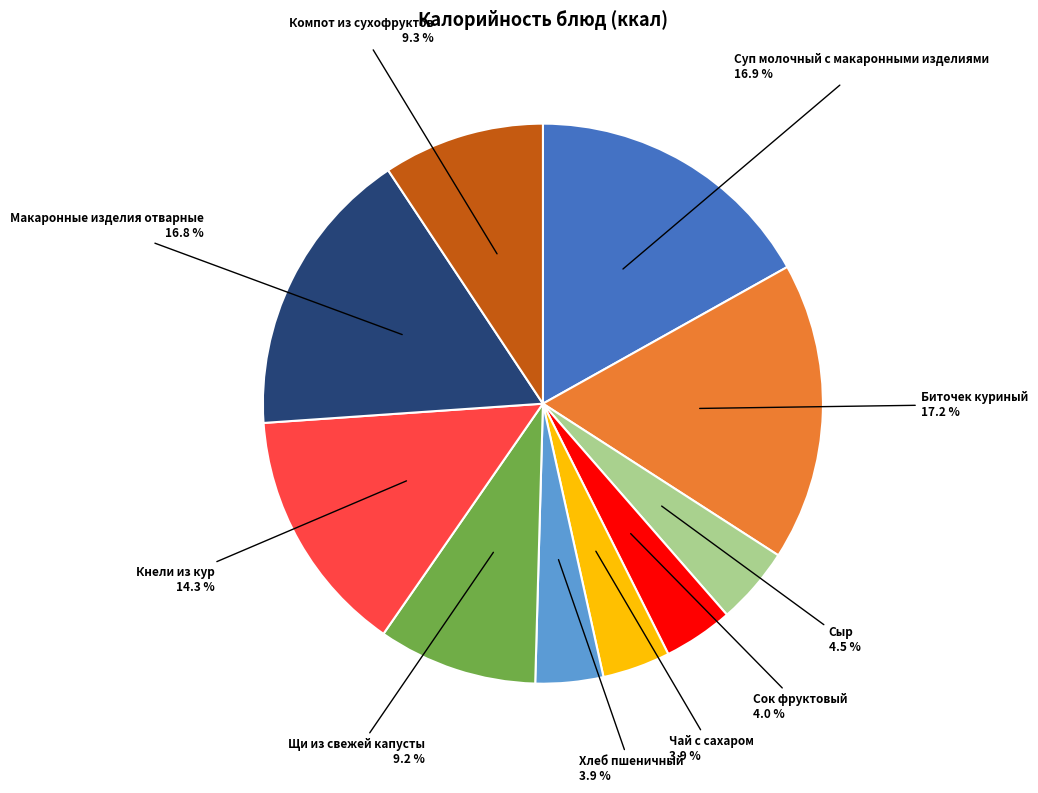

Do Суп молочный с макаронными изделиями and Сок фруктовый together represent more than half of the pie?

No